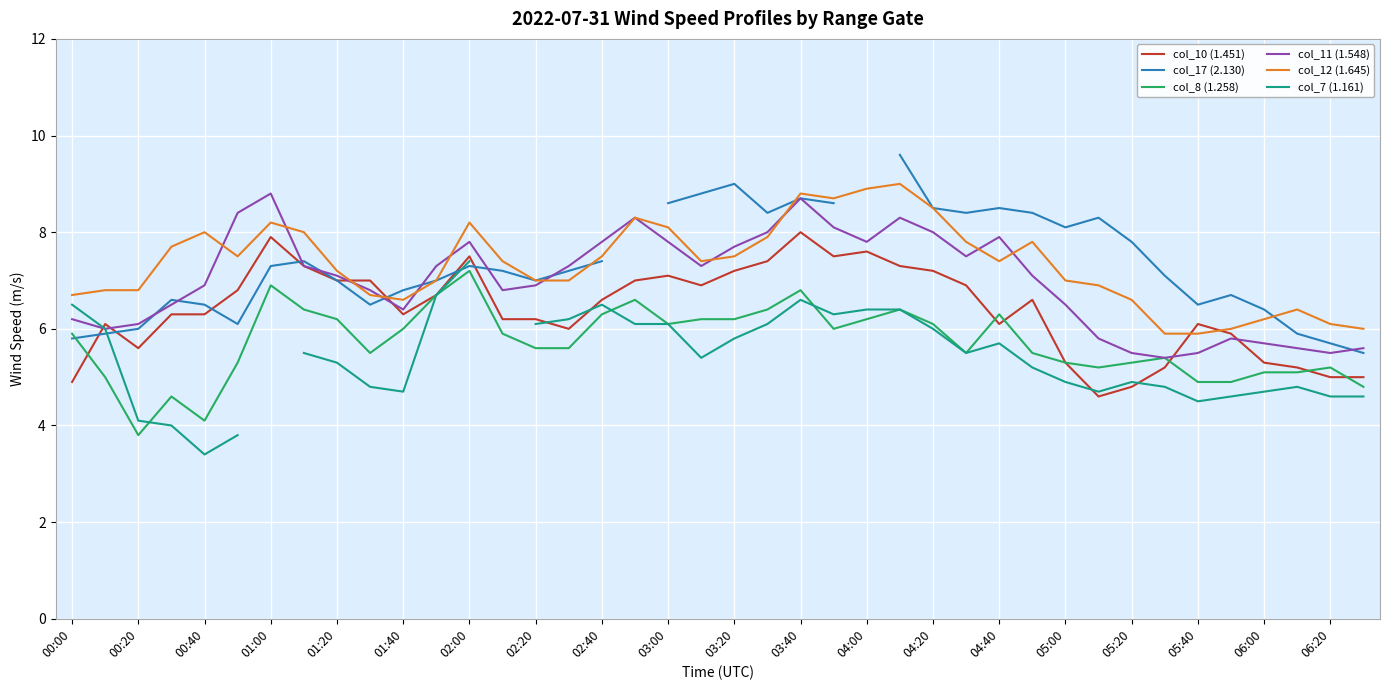

Is it true that col_8 (1.258) equals 6.3 at 02:40?

True